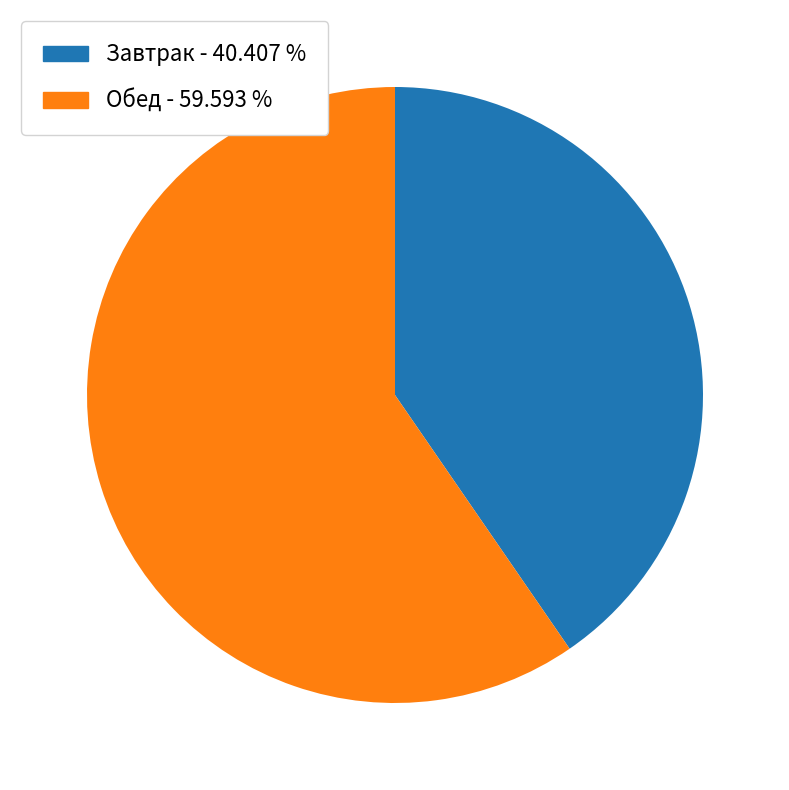

Is there any slice that represents more than half of the pie?

Yes